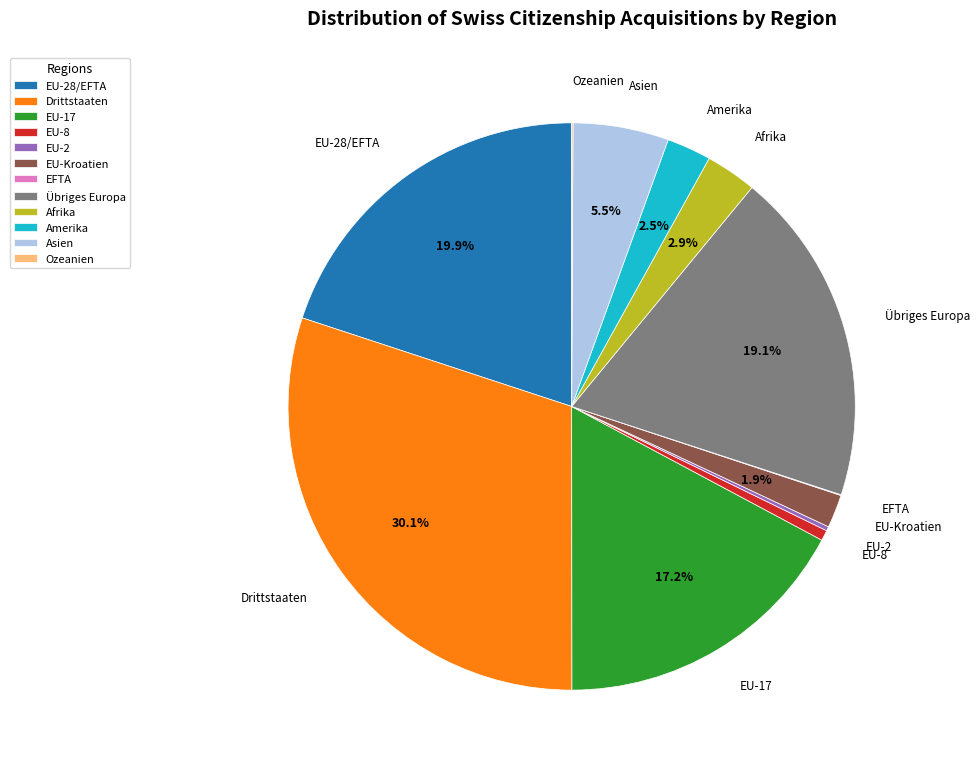

Which slice is the largest?

Drittstaaten